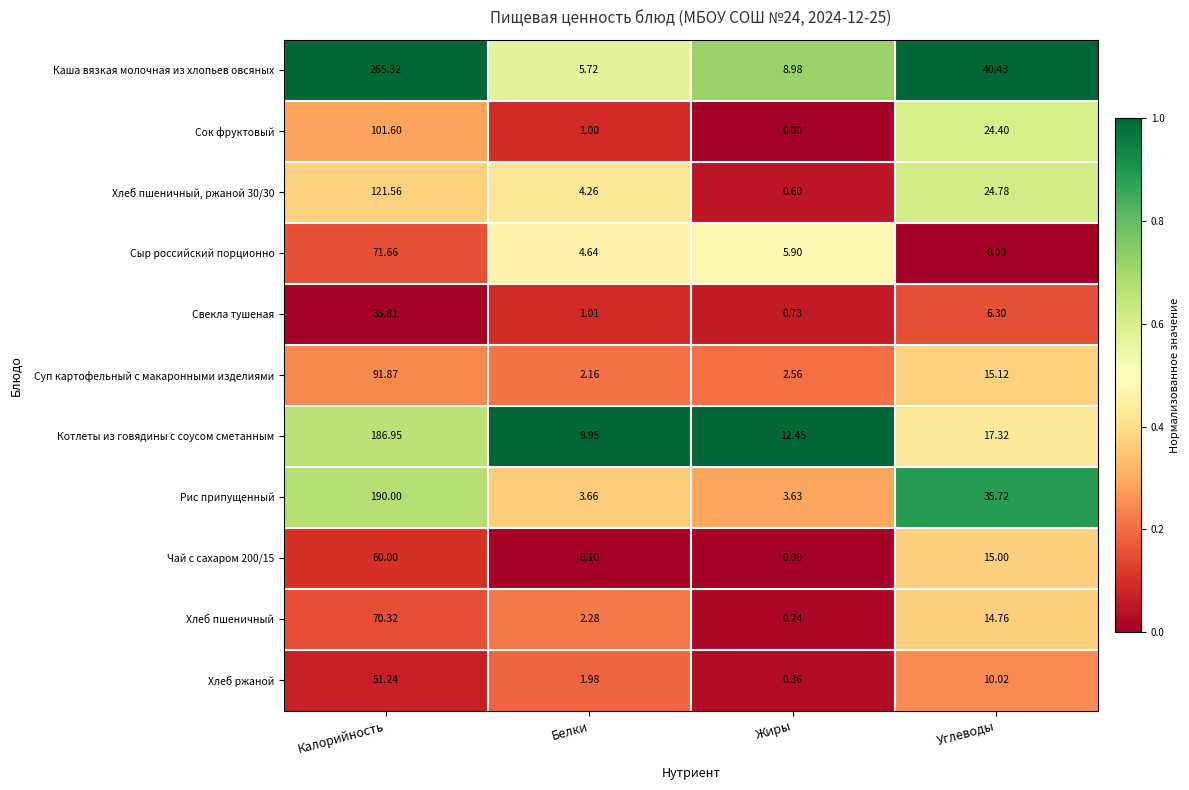

At which label does Хлеб пшеничный, ржаной 30/30 first exceed 24?

Калорийность